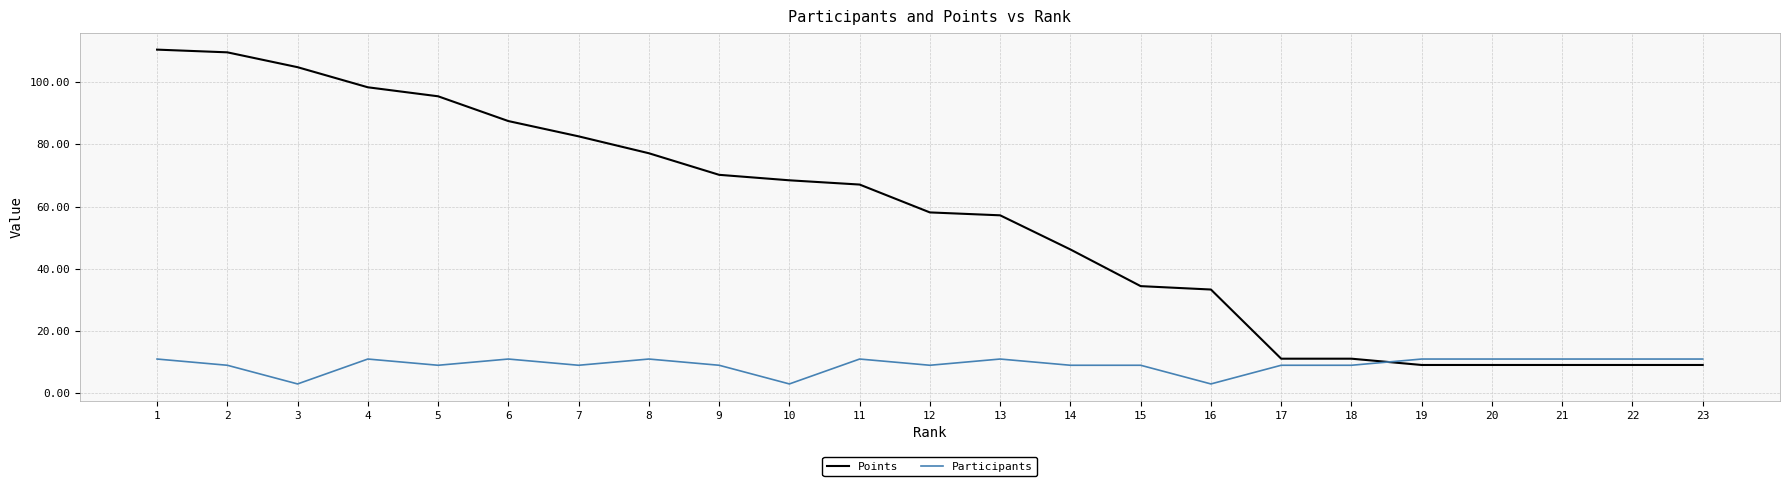

Which series has the largest total across all categories?

Points